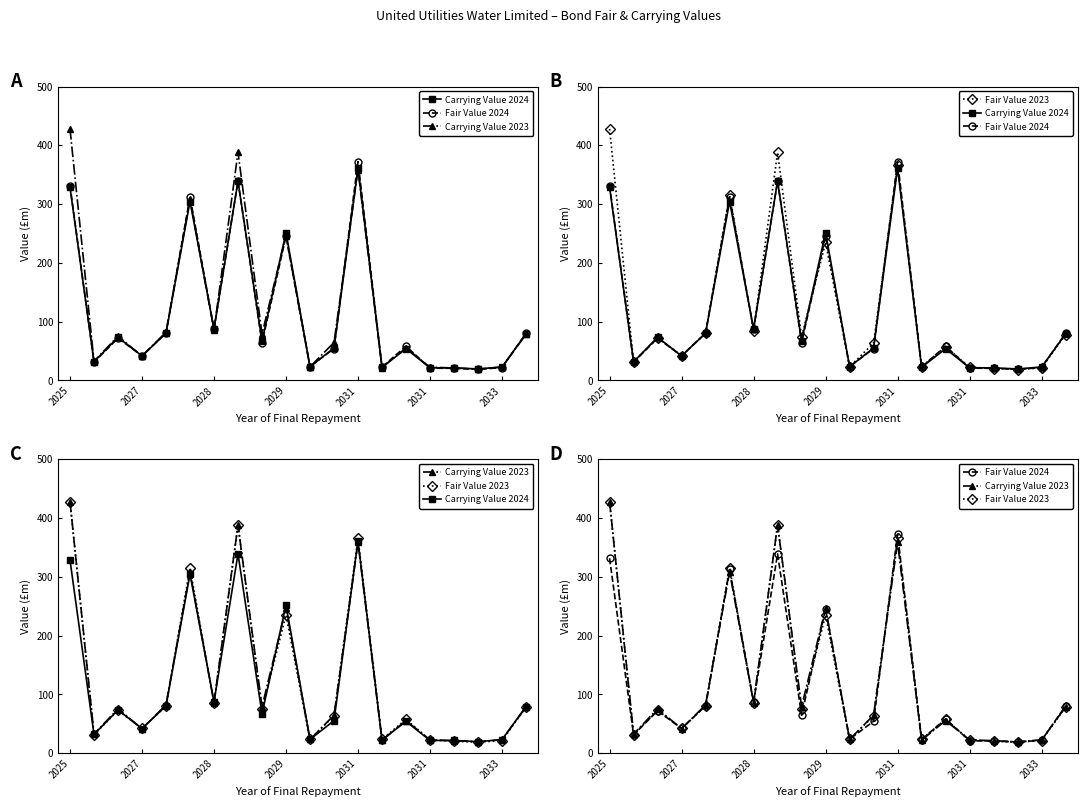

Which series ends up on top after the final intersection of Carrying Value 2024 and Fair Value 2023?

Carrying Value 2024